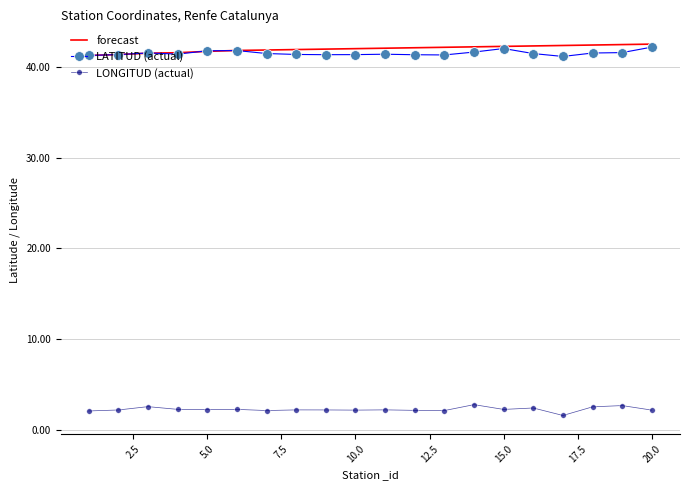

What is the smallest value displayed?

1.6